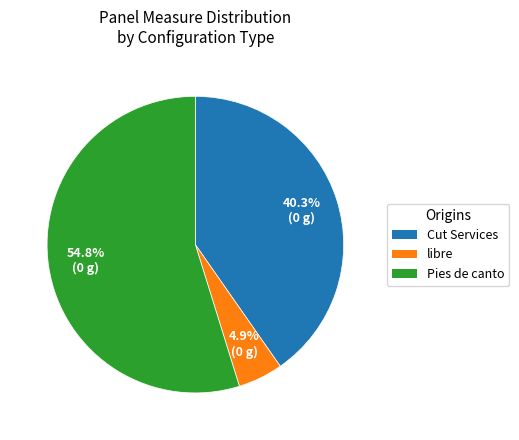

Is there a majority slice in this chart?

Yes